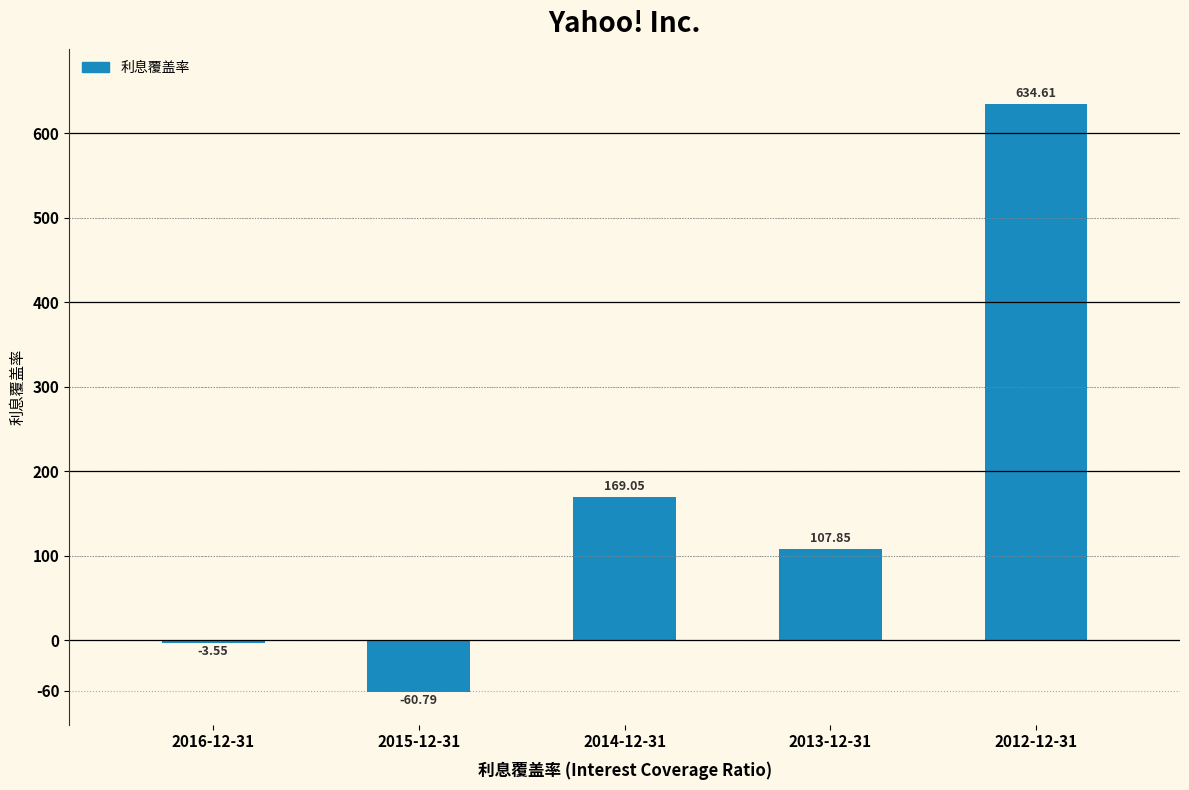

Rank the categories by value from highest to lowest.

2012-12-31, 2014-12-31, 2013-12-31, 2016-12-31, 2015-12-31